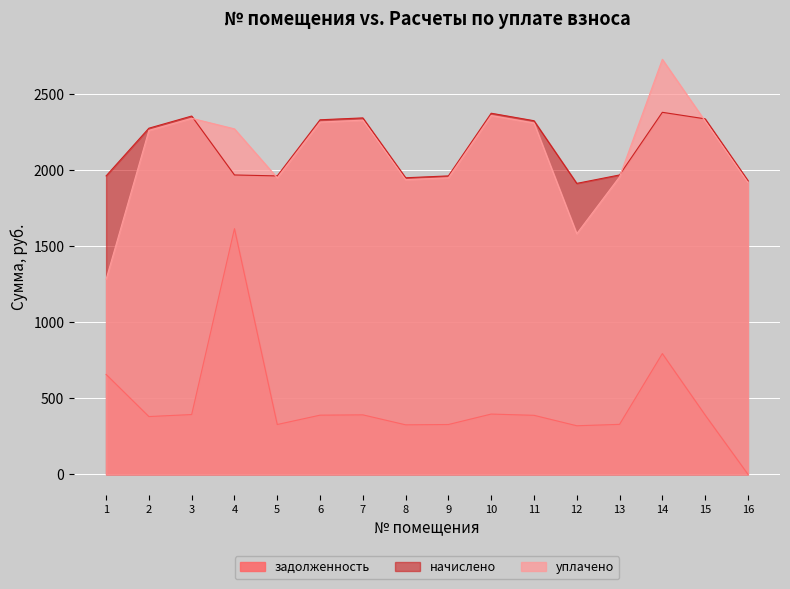

Which has a higher value, 11 or 2?

11